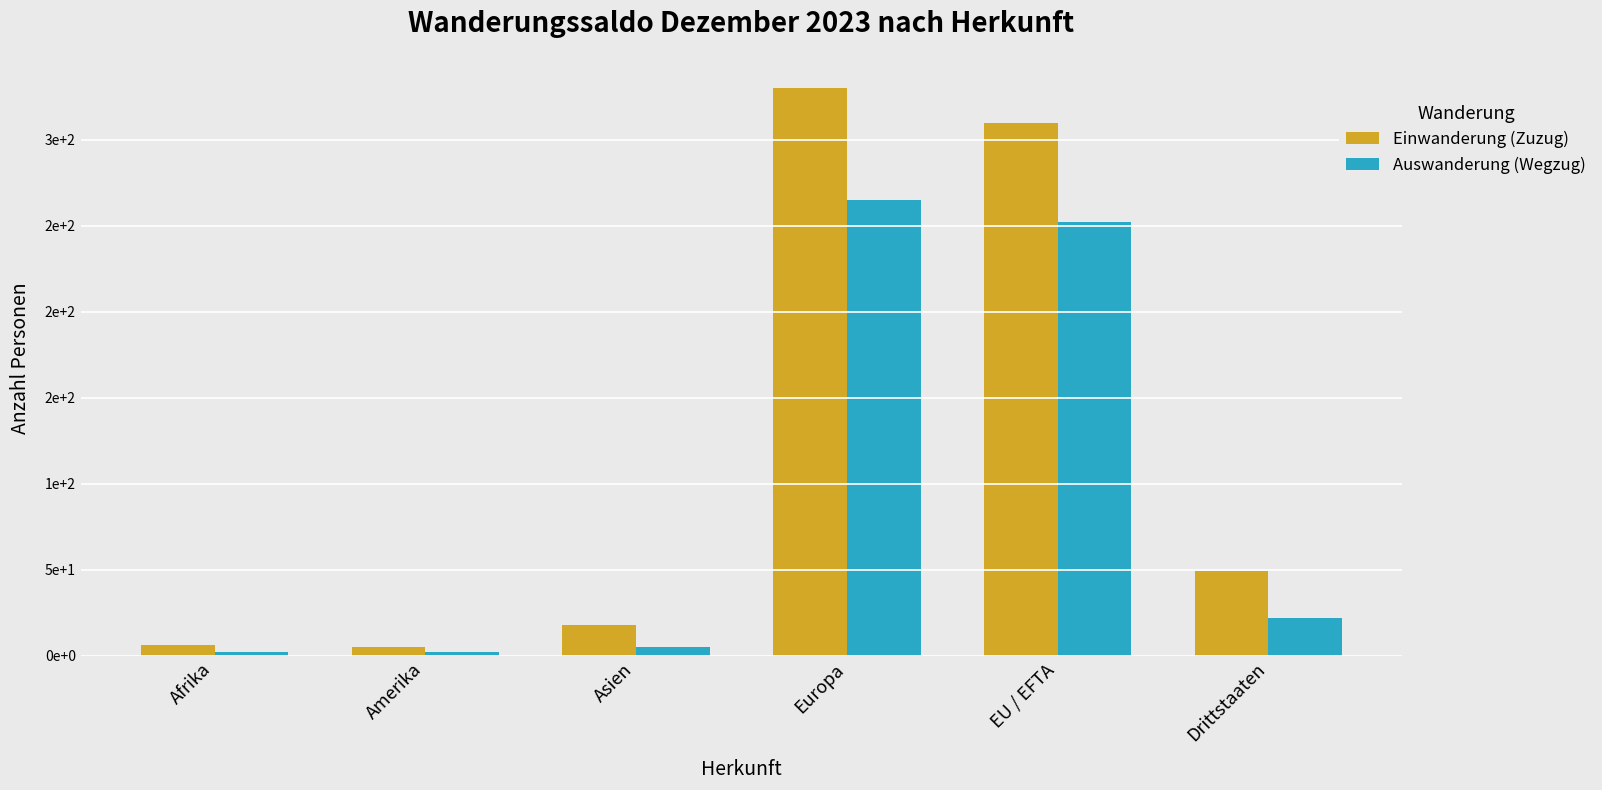

Are the bars grouped side by side (vs. stacked)?

Yes